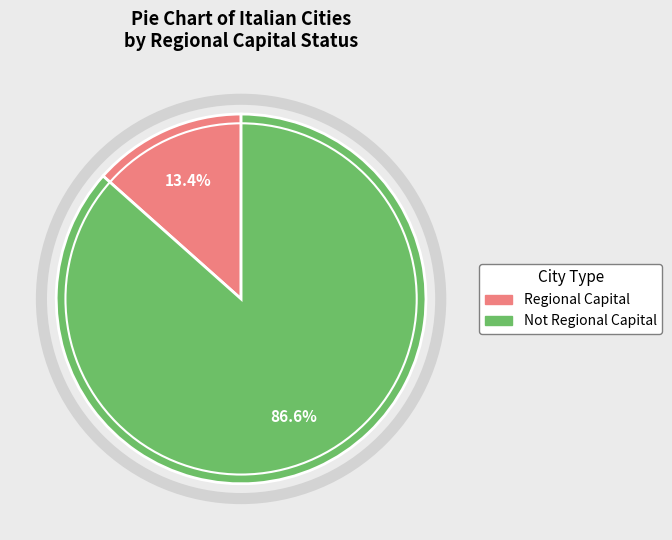

Does any single category account for the majority?

Yes